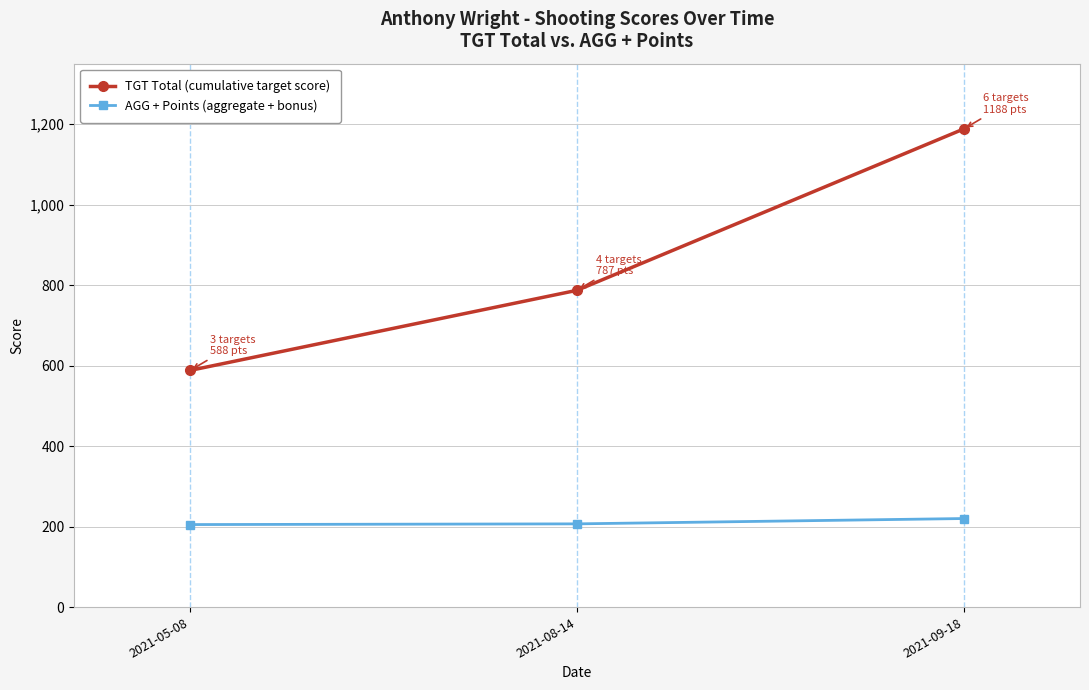

Rank the series by their maximum value, from highest to lowest.

TGT Total (cumulative target score), AGG + Points (aggregate + bonus)